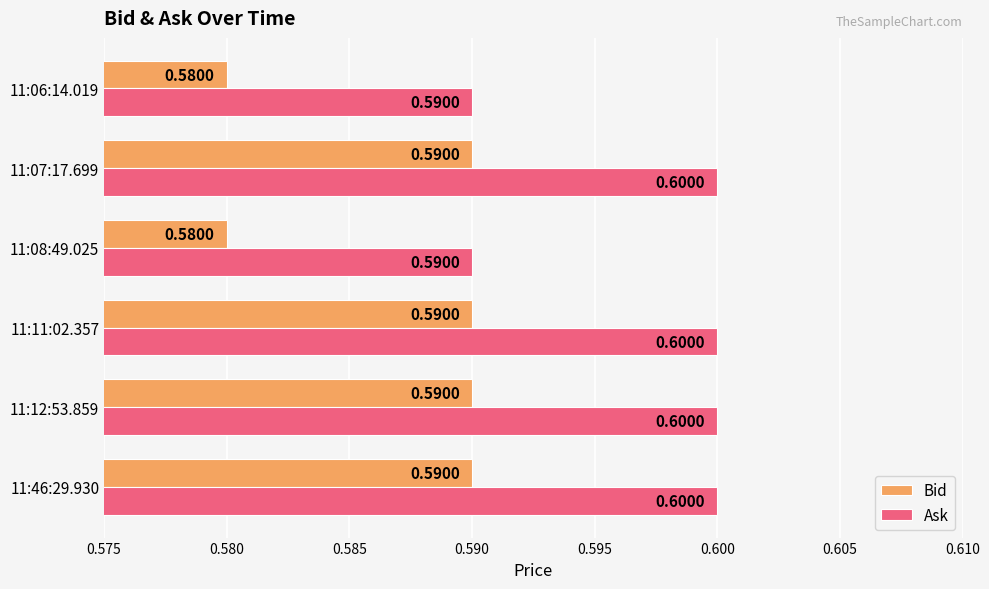

What is the total value across all series at 11:46:29.930?

1.2